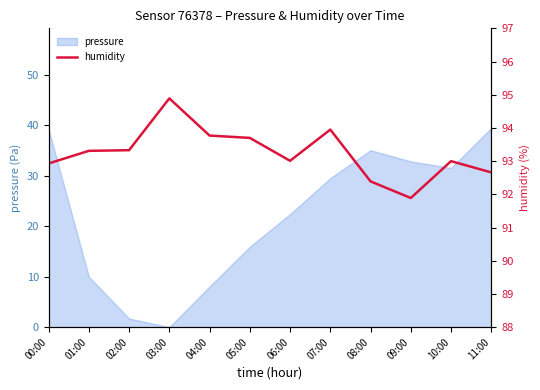

Which category has the lowest value in the pressure series?

03:00